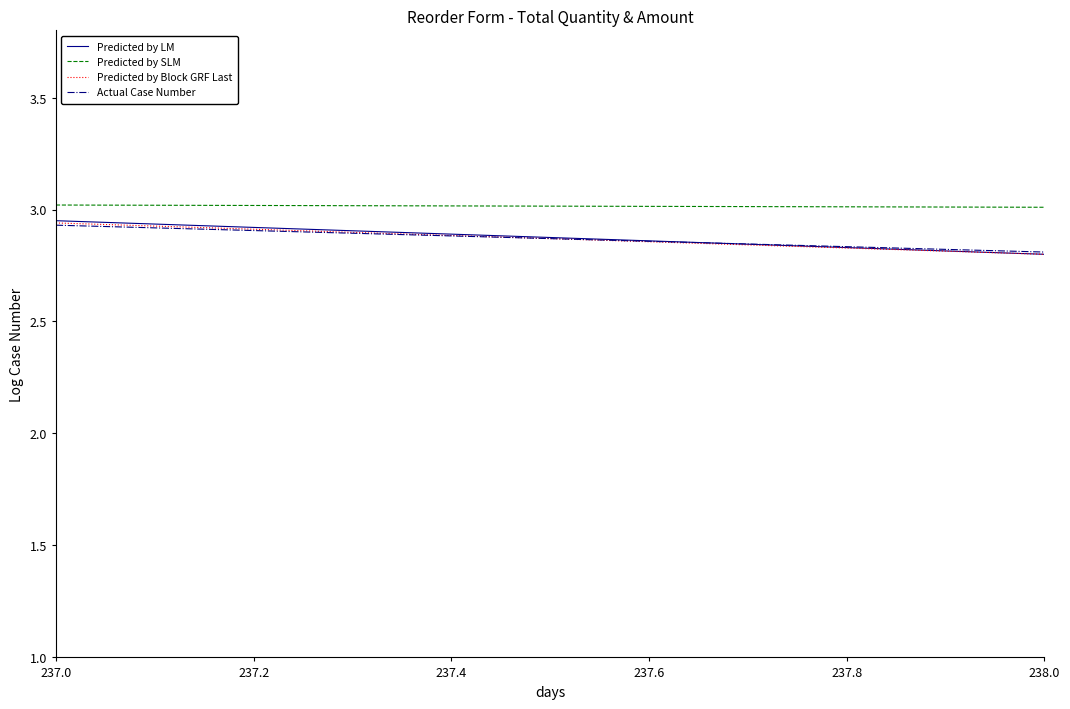

Does the chart display data point markers on the line(s)?

No